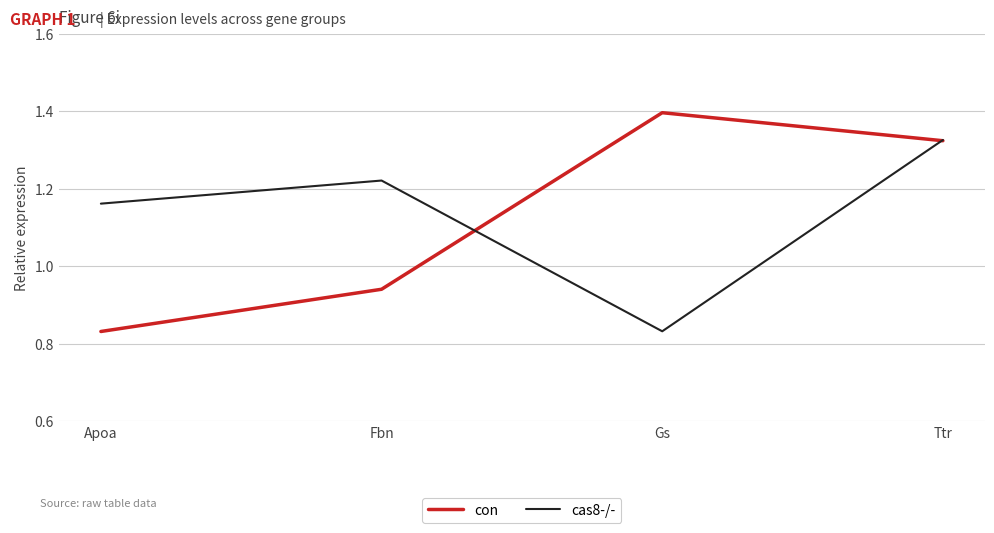

The value of cas8-/- at Apoa is 2.1. True or false?

False